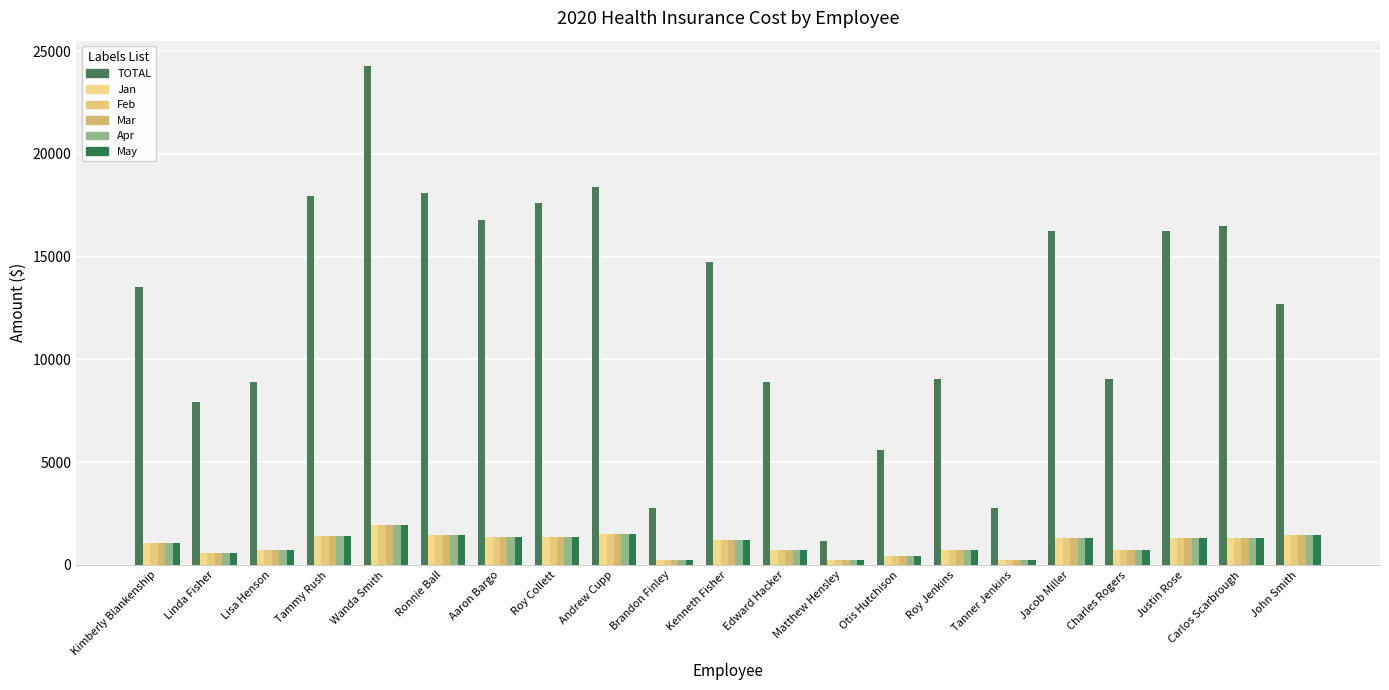

How many bars are there in each group?

6